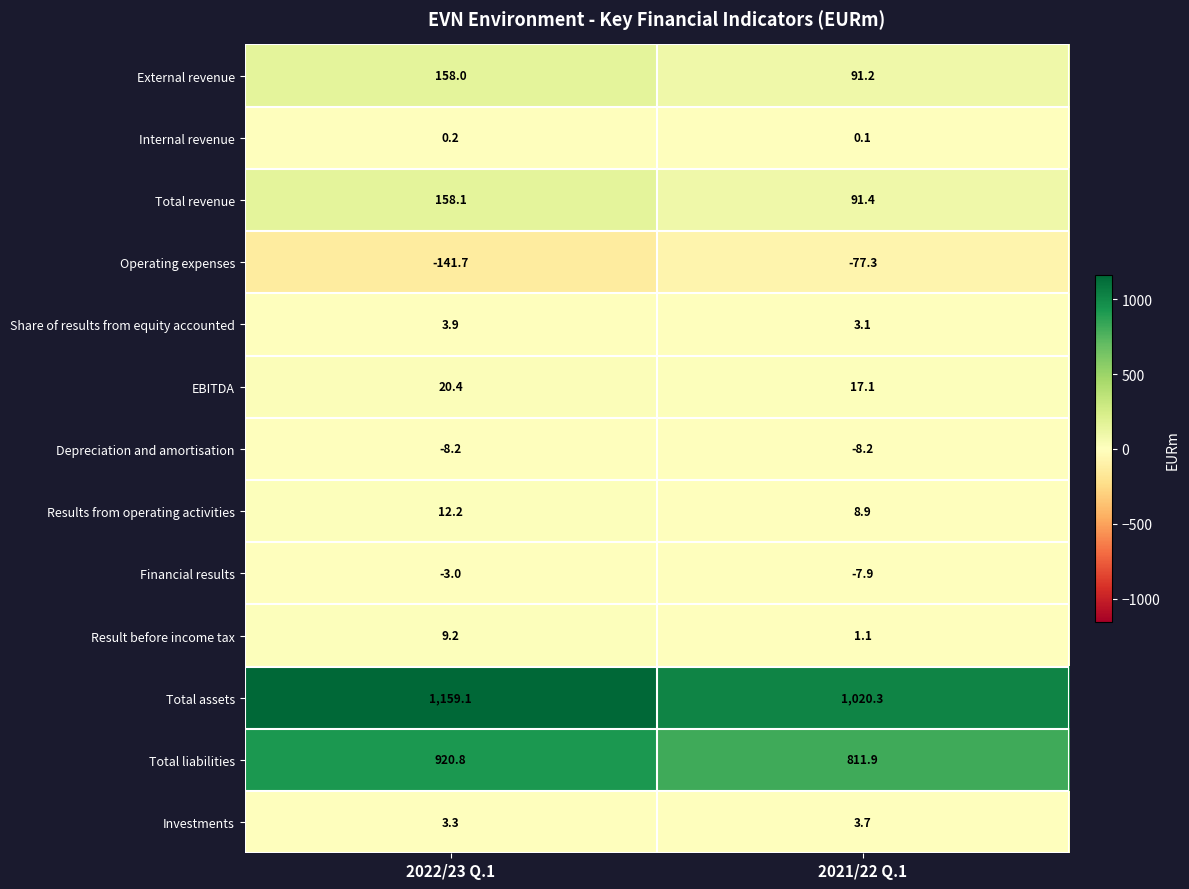

Reading right to left, what are all the values shown in this chart?

External revenue: 2021/22 Q.1=91.2	2022/23 Q.1=158.0
Internal revenue: 2021/22 Q.1=0.1	2022/23 Q.1=0.2
Total revenue: 2021/22 Q.1=91.4	2022/23 Q.1=158.1
Operating expenses: 2021/22 Q.1=-77.3	2022/23 Q.1=-141.7
Share of results from equity accounted: 2021/22 Q.1=3.1	2022/23 Q.1=3.9
EBITDA: 2021/22 Q.1=17.1	2022/23 Q.1=20.4
Depreciation and amortisation: 2021/22 Q.1=-8.2	2022/23 Q.1=-8.2
Results from operating activities: 2021/22 Q.1=8.9	2022/23 Q.1=12.2
Financial results: 2021/22 Q.1=-7.9	2022/23 Q.1=-3.0
Result before income tax: 2021/22 Q.1=1.1	2022/23 Q.1=9.2
Total assets: 2021/22 Q.1=1020.3	2022/23 Q.1=1159.1
Total liabilities: 2021/22 Q.1=811.9	2022/23 Q.1=920.8
Investments: 2021/22 Q.1=3.7	2022/23 Q.1=3.3